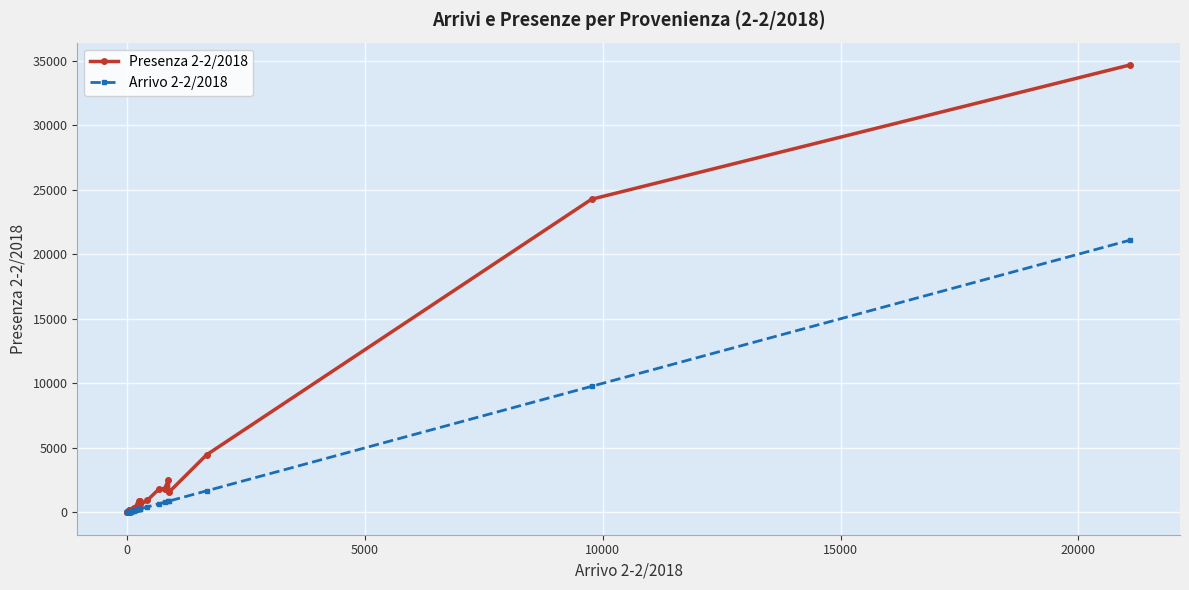

Which series has the largest total across all categories?

Presenza 2-2/2018